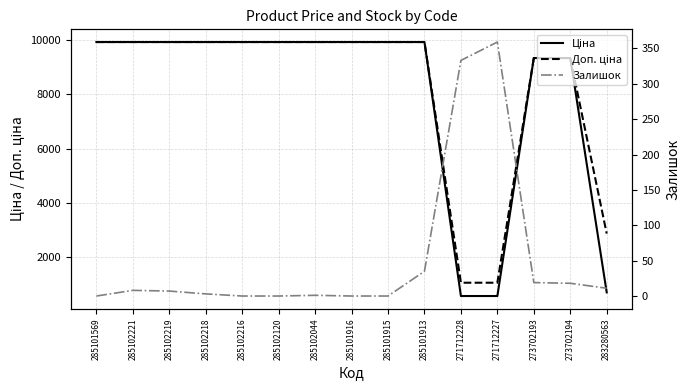

At which label does Залишок reach its minimum?

285101569